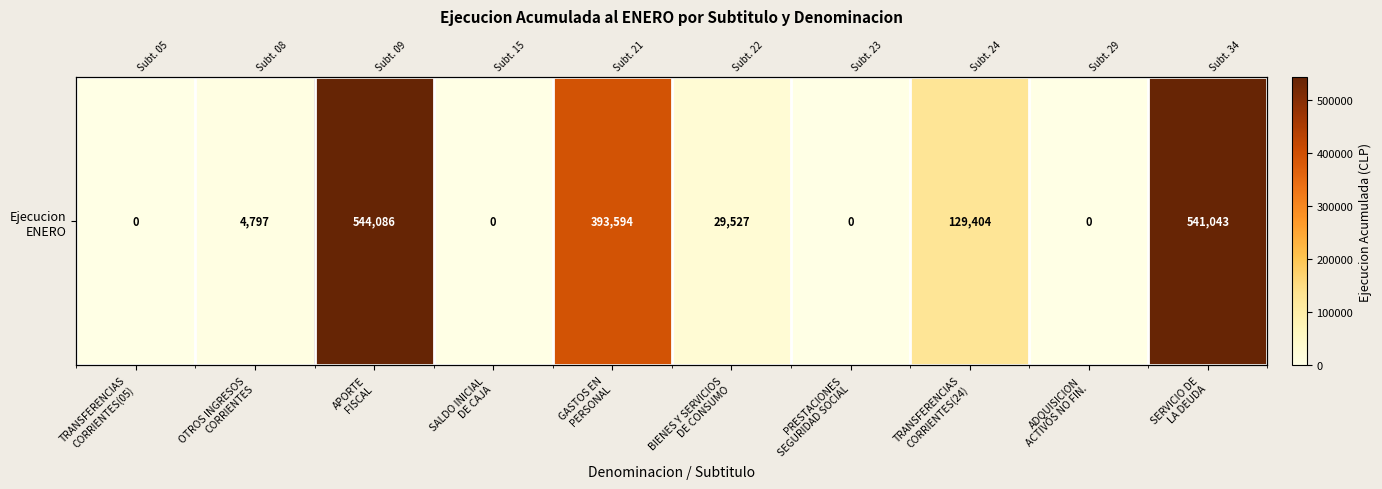

Reading left to right, transcribe all the data shown in this chart.

TRANSFERENCIAS
CORRIENTES(05)=0	OTROS INGRESOS
CORRIENTES=4797	APORTE
FISCAL=544086	SALDO INICIAL
DE CAJA=0	GASTOS EN
PERSONAL=393594	BIENES Y SERVICIOS
DE CONSUMO=29527	PRESTACIONES
SEGURIDAD SOCIAL=0	TRANSFERENCIAS
CORRIENTES(24)=129404	ADQUISICION
ACTIVOS NO FIN.=0	SERVICIO DE
LA DEUDA=541043